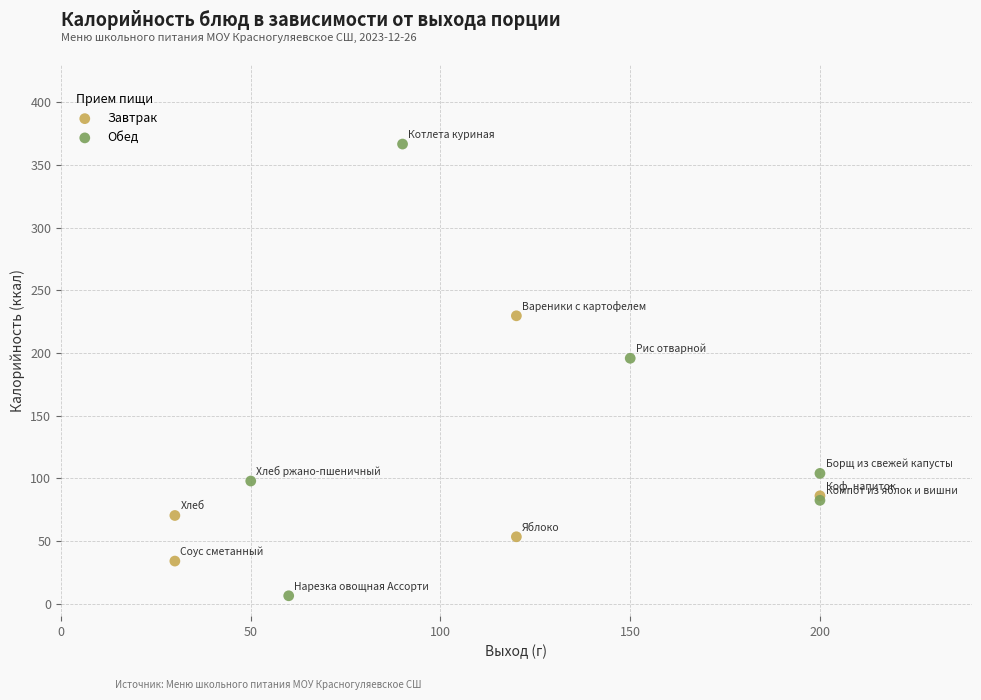

Which series contains the lowest Y value?

Обед